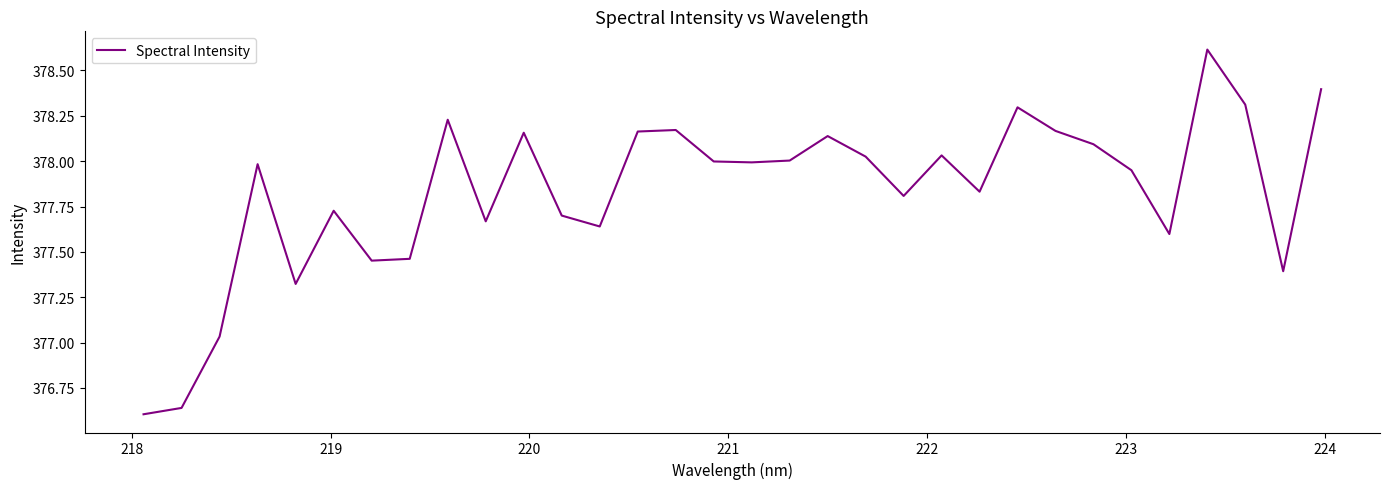

What is the difference between the maximum and minimum values?

2.0